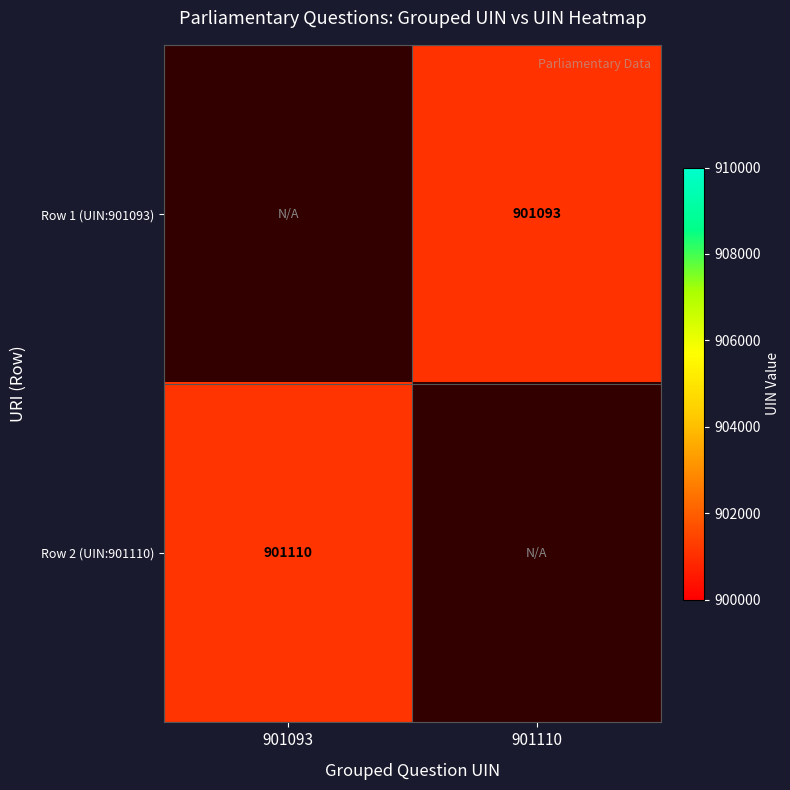

Is it true that Row 1 (UIN:901093) equals 1525916 at 901110?

False